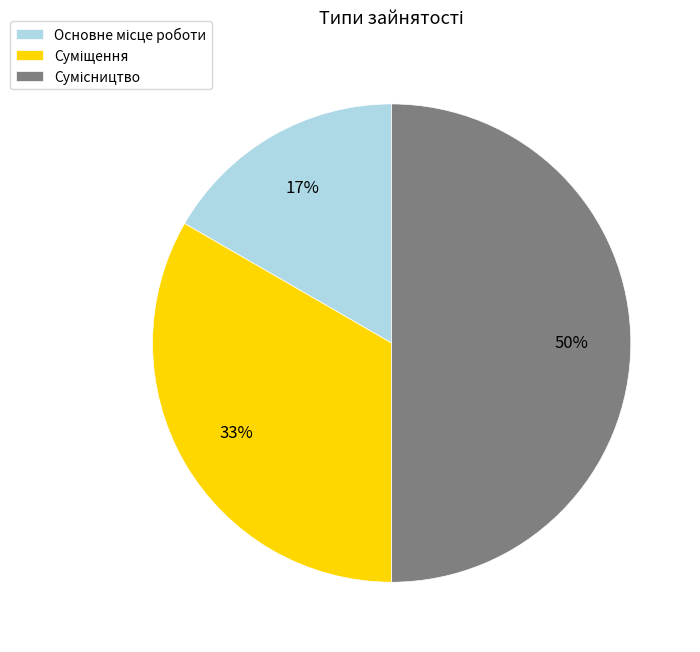

To the nearest percent, what is the average slice percentage?

33%